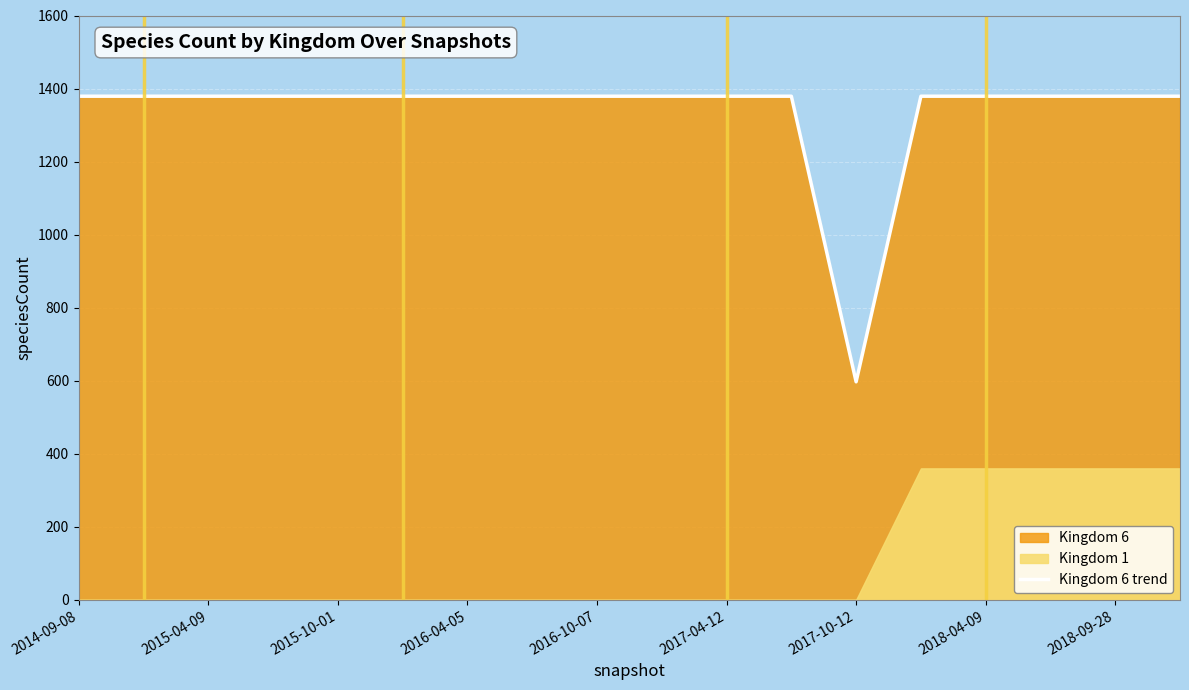

Reading left to right, what are all the values shown in this chart?

1379	1379	1379	1379	1379	1379	1379	1379	1379	1379	1379	1379	597	1379	1379	1379	1379	1379